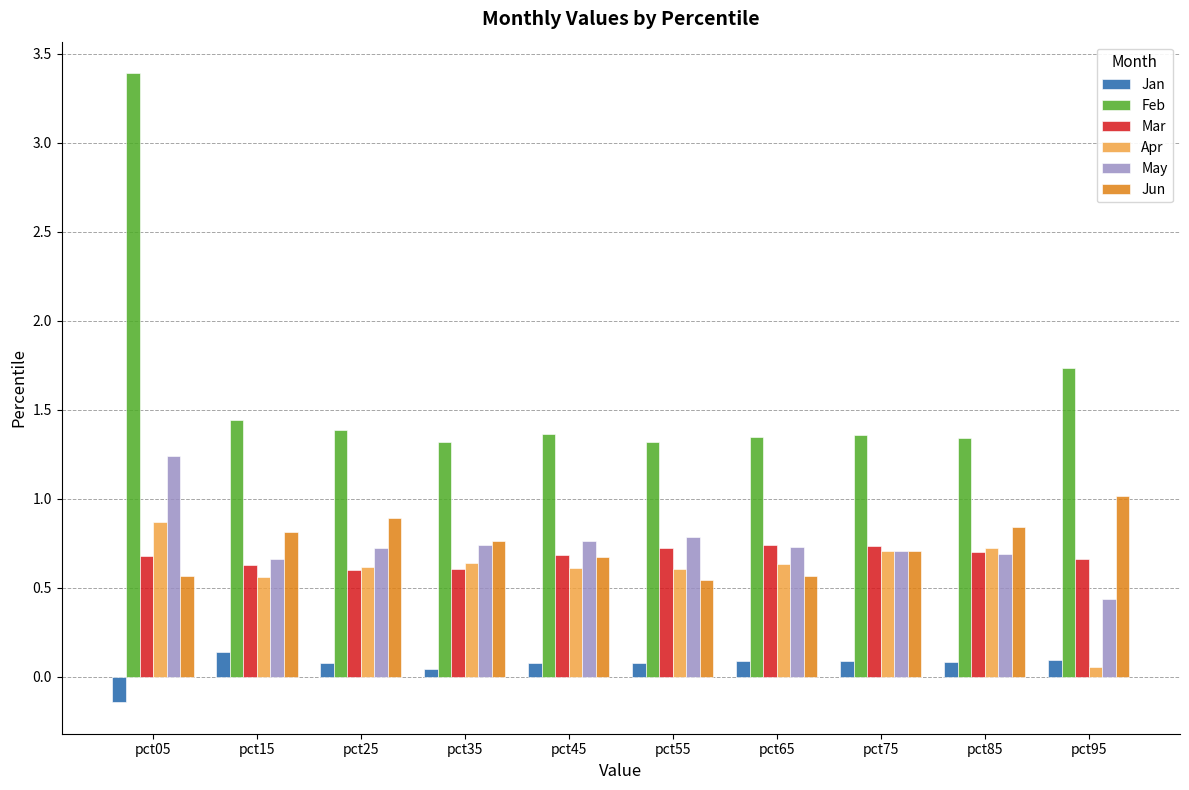

What is the sum of all Feb values?

16.0